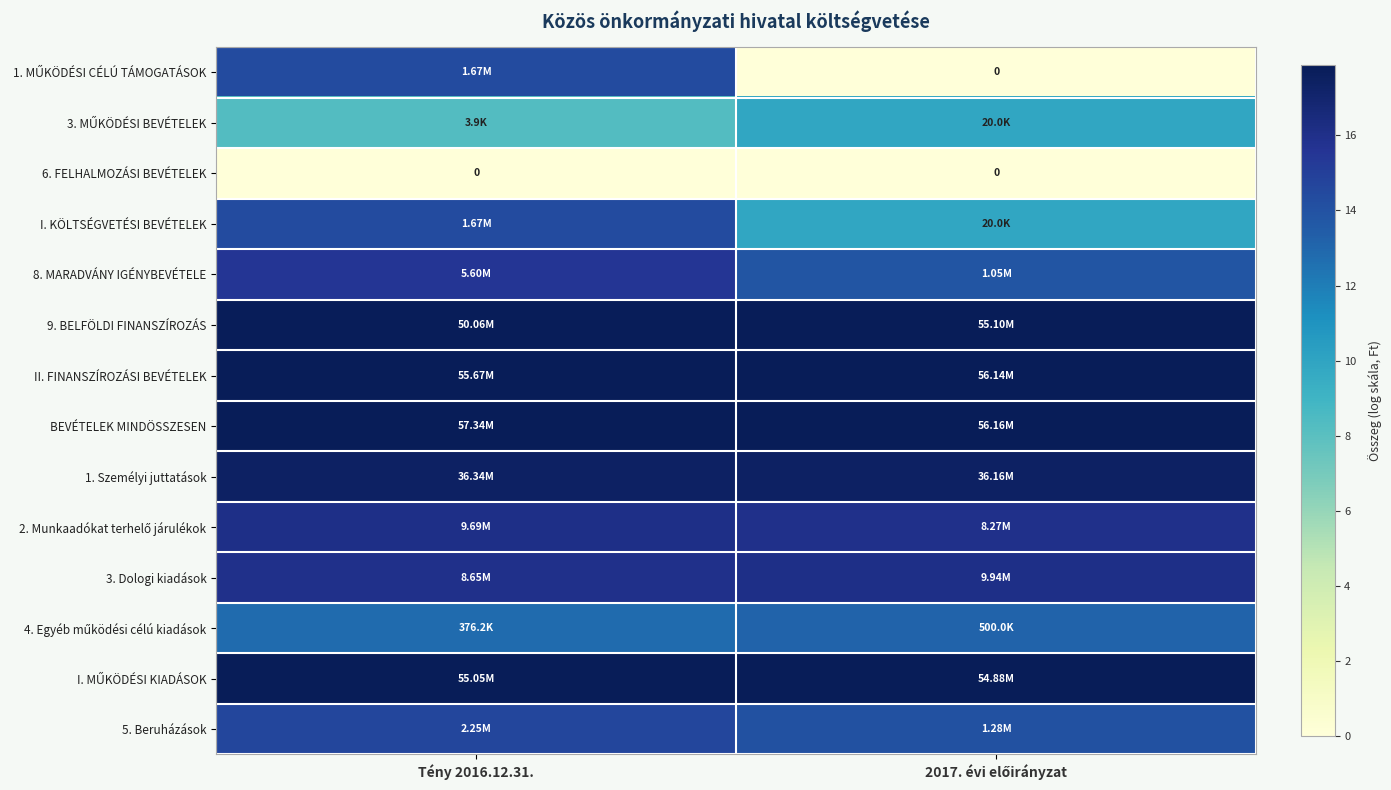

Rank the series by their maximum value, from highest to lowest.

BEVÉTELEK MINDÖSSZESEN, II. FINANSZÍROZÁSI BEVÉTELEK, 9. BELFÖLDI FINANSZÍROZÁS, I. MŰKÖDÉSI KIADÁSOK, 1. Személyi juttatások, 3. Dologi kiadások, 2. Munkaadókat terhelő járulékok, 8. MARADVÁNY IGÉNYBEVÉTELE, 5. Beruházások, I. KÖLTSÉGVETÉSI BEVÉTELEK, 1. MŰKÖDÉSI CÉLÚ TÁMOGATÁSOK, 4. Egyéb működési célú kiadások, 3. MŰKÖDÉSI BEVÉTELEK, 6. FELHALMOZÁSI BEVÉTELEK